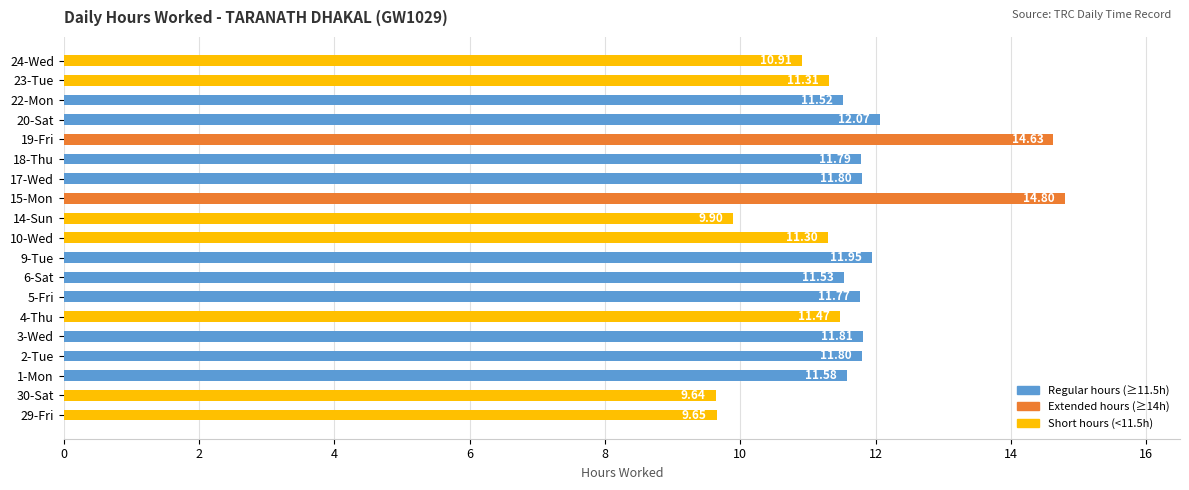

How many data points are above 11?

15